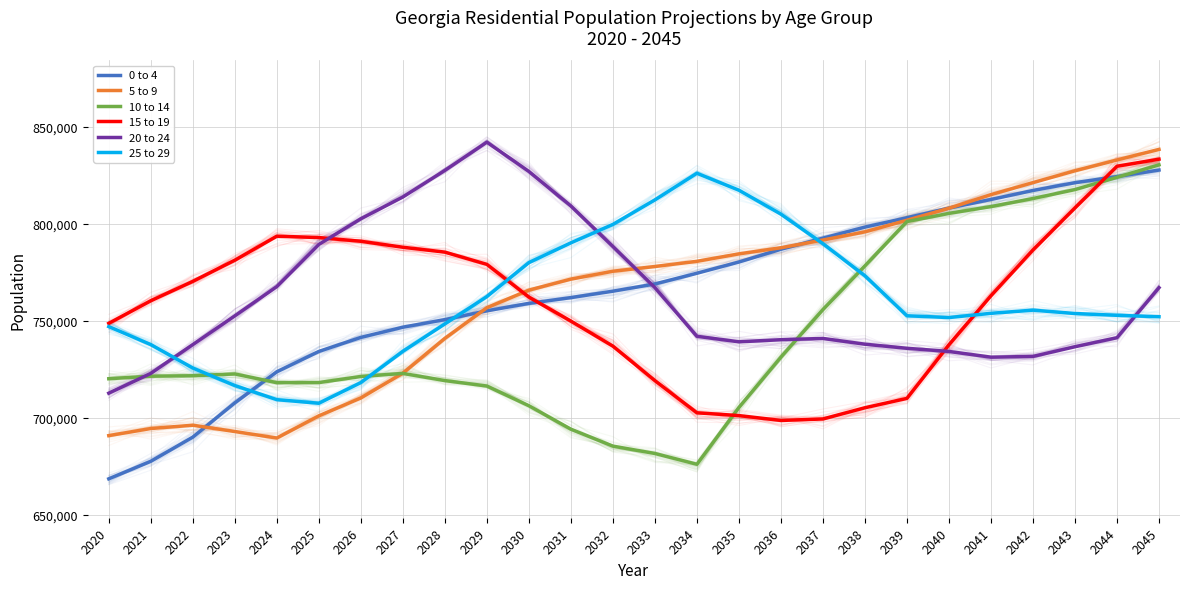

How many series are shown in this chart?

6